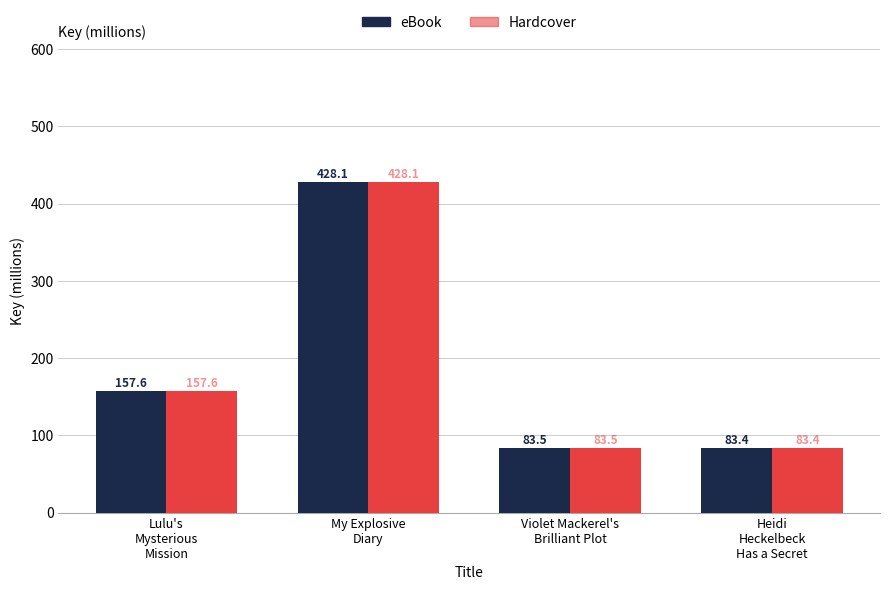

Is it true that eBook equals 29.8 at Violet Mackerel's
Brilliant Plot?

False